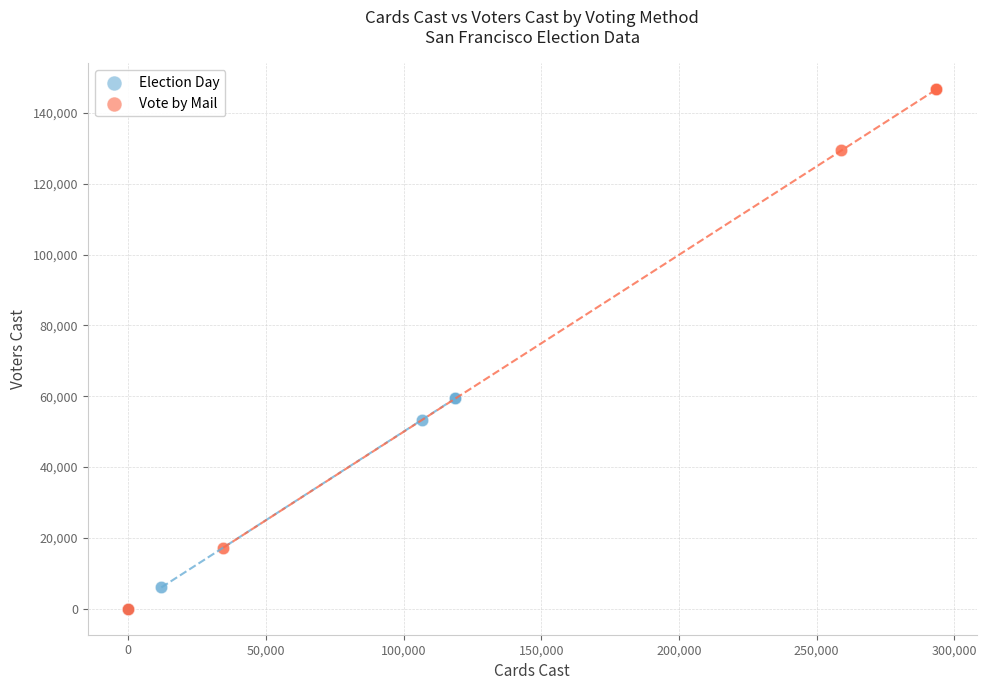

Which series contains the highest Y value?

Vote by Mail